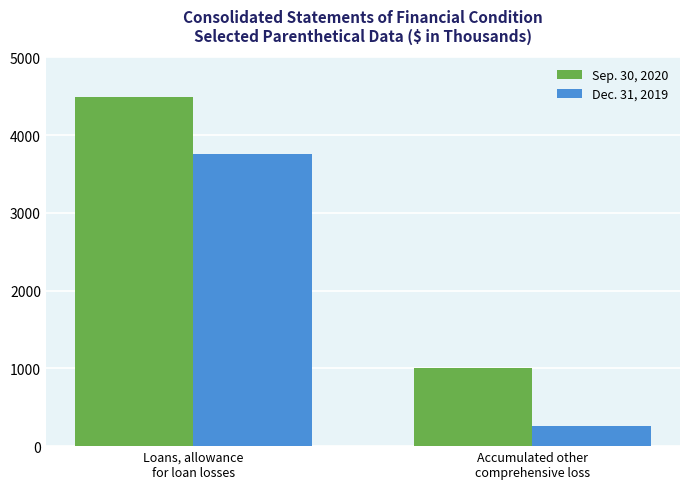

Is it true that Dec. 31, 2019 equals 2607 at Loans, allowance
for loan losses?

False